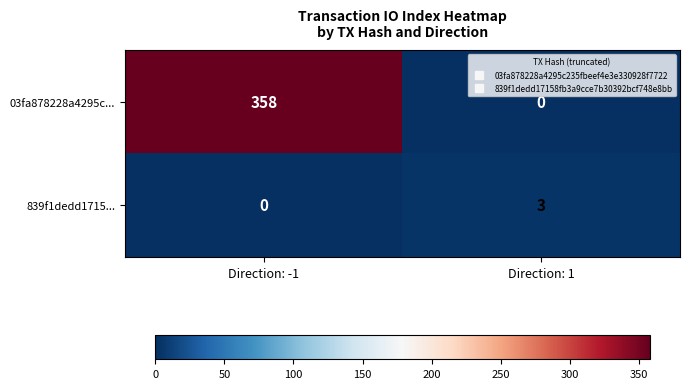

What is the approximate value of 839f1dedd1715... at Direction: 1?

3